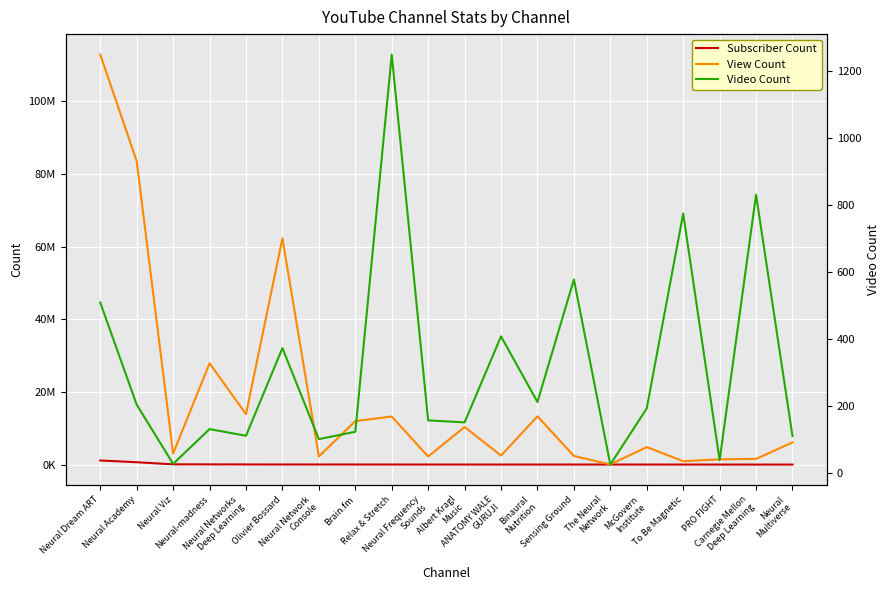

What is the difference between the second highest and second lowest values in the View Count series?

82566991